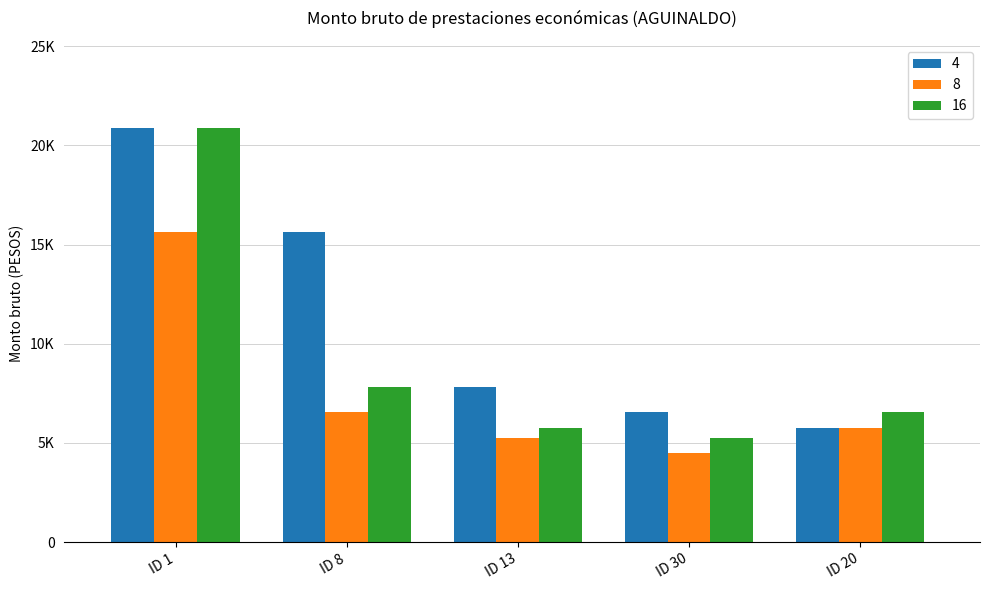

What is the average value of the 16 series?

9248